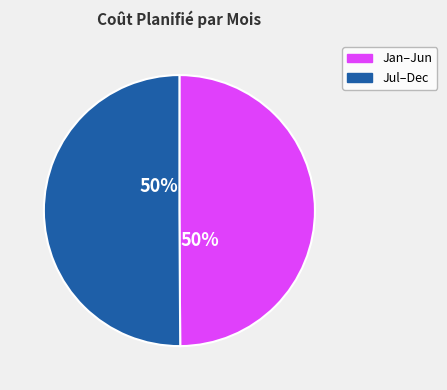

How many slices are in this pie chart?

2